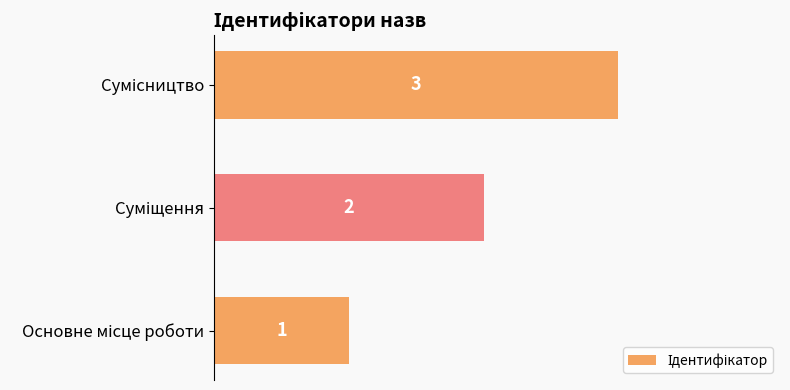

What is the maximum value shown in the chart?

3